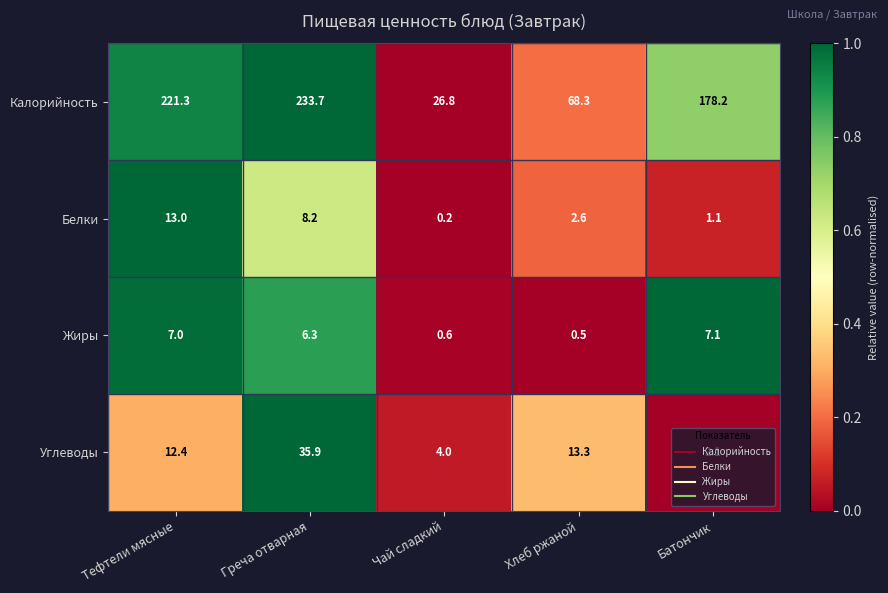

What is the greatest value displayed?

233.7